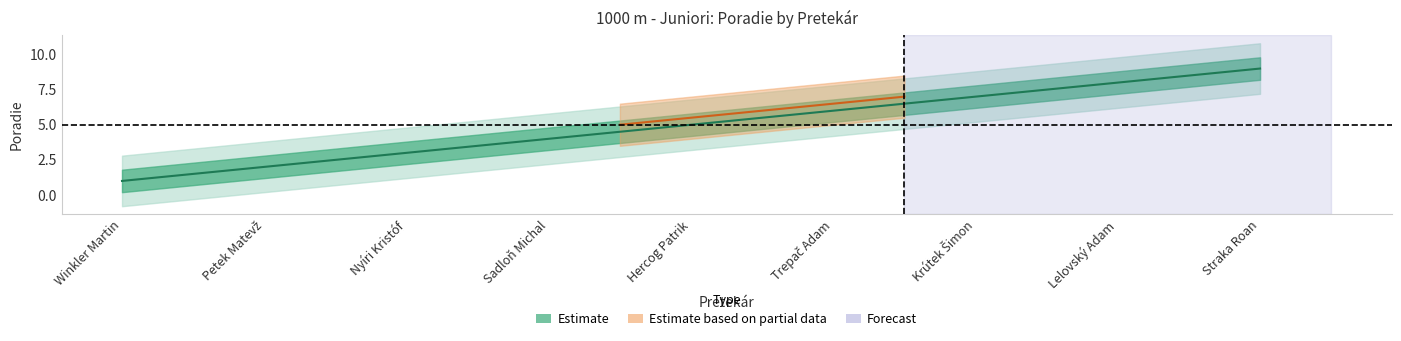

What is the change in value from Nyíri Kristóf to Sadloň Michal?

+1